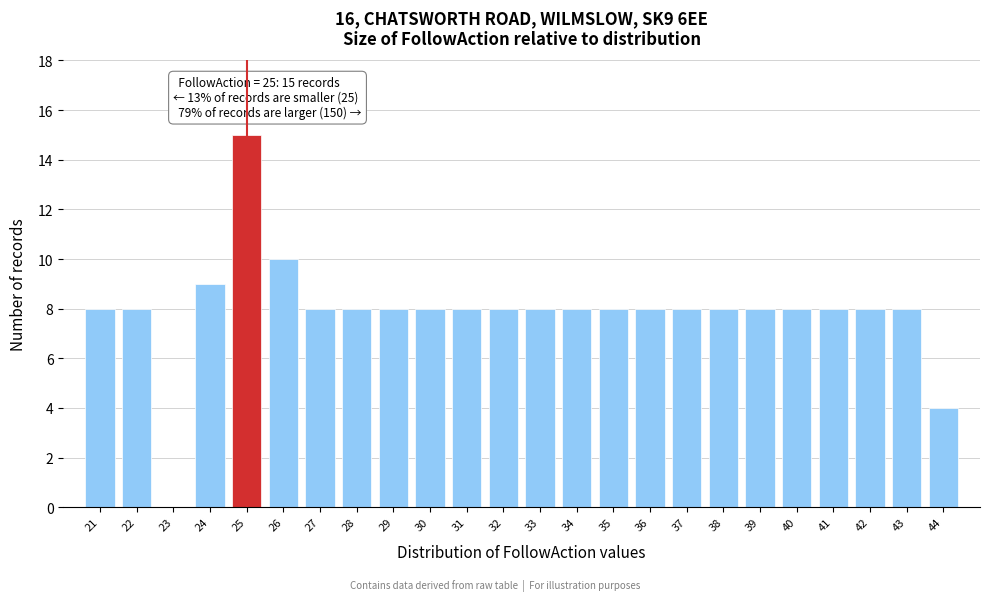

Reading right to left, what are all the values shown in this chart?

44=4	43=8	42=8	41=8	40=8	39=8	38=8	37=8	36=8	35=8	34=8	33=8	32=8	31=8	30=8	29=8	28=8	27=8	26=10	25=15	24=9	23=0	22=8	21=8